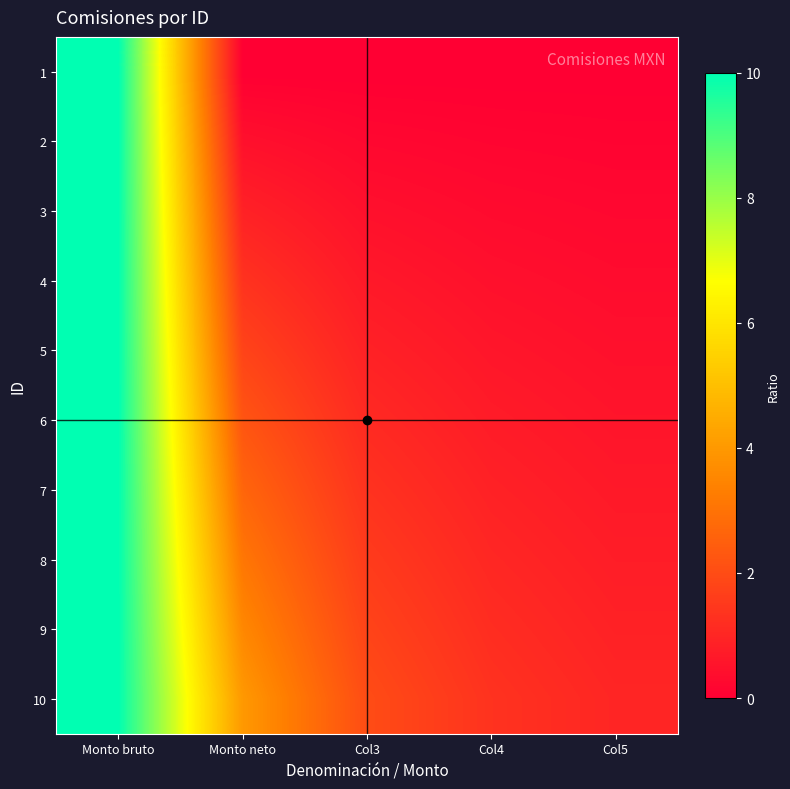

At Col4, list the series in order from largest to smallest.

10, 9, 8, 7, 6, 5, 4, 3, 2, 1